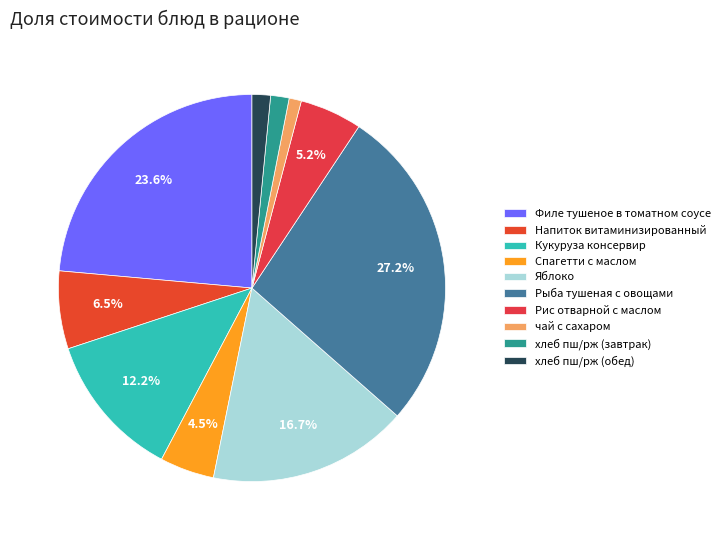

Combined, what portion of the pie is хлеб пш/рж (обед) and Рис отварной с маслом?

6.7%